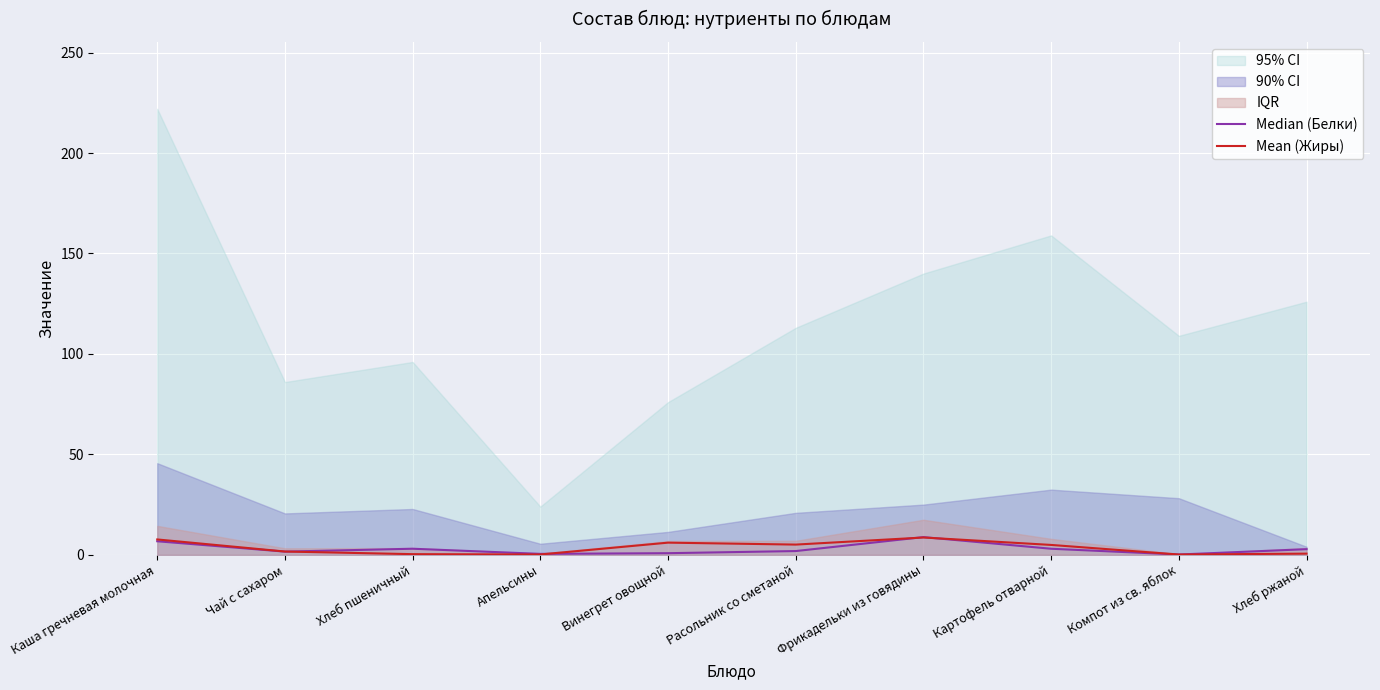

Between Хлеб пшеничный and Фрикадельки из говядины, which series saw the biggest shift?

Mean (Жиры)